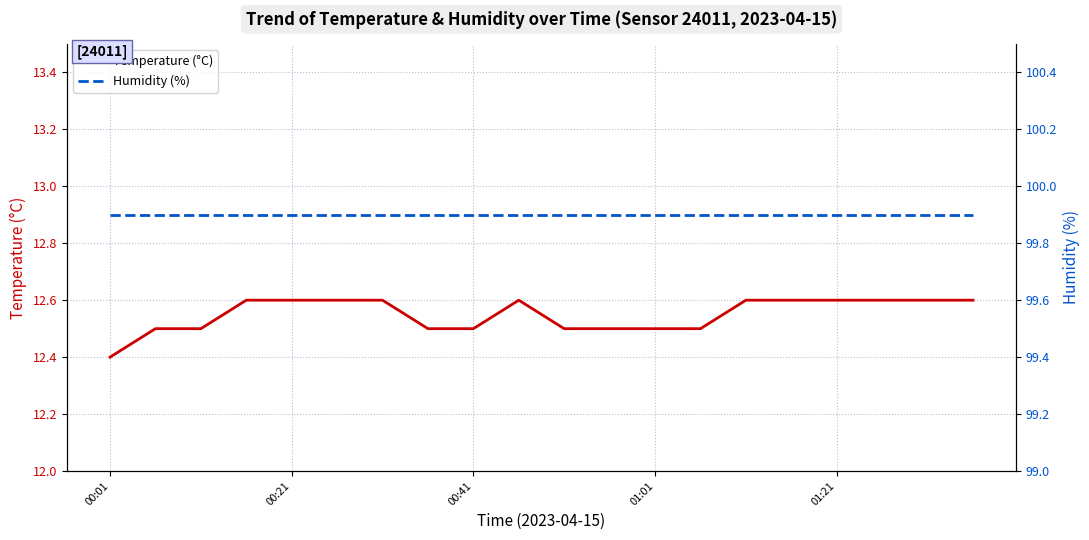

What is the maximum value for Temperature (°C)?

12.6